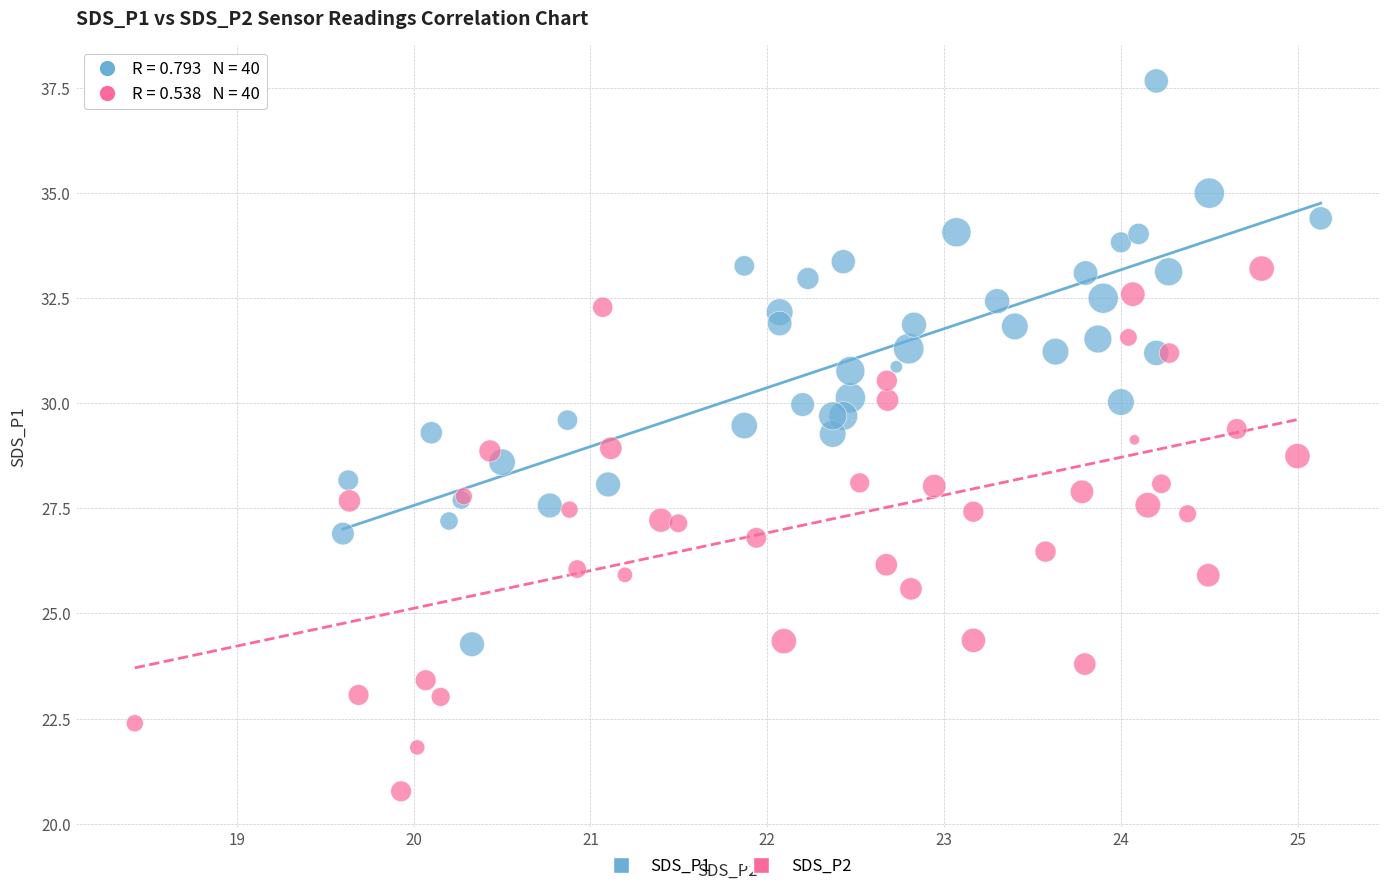

Which series contains the lowest Y value?

SDS_P2